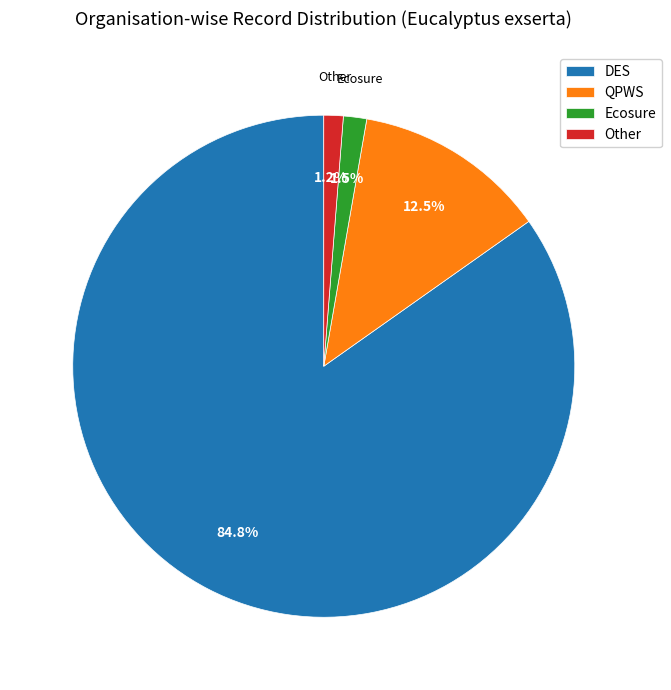

Which slice is the largest?

DES